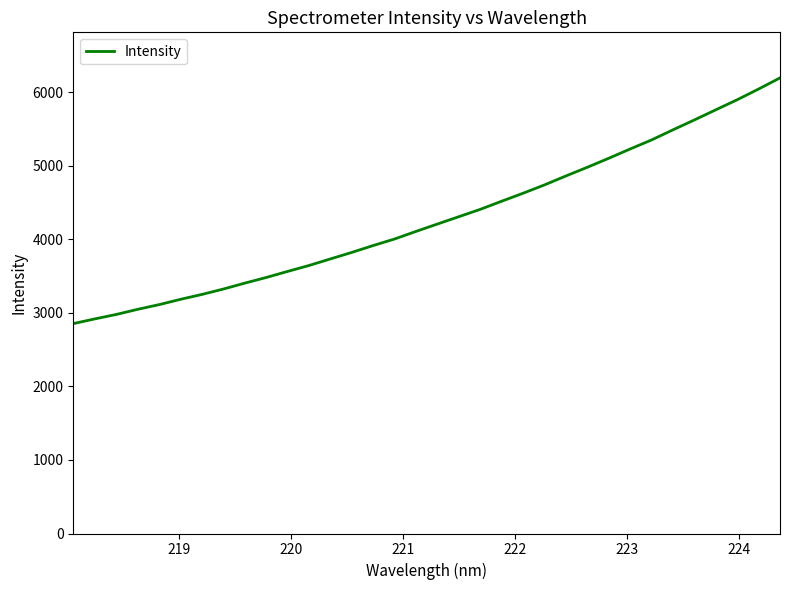

What is the difference between the maximum and minimum values?

3342.0